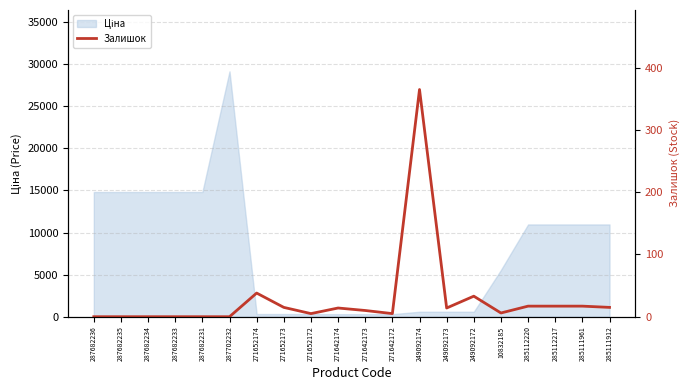

What is the difference between the values at 271642174 and 287682234?

14